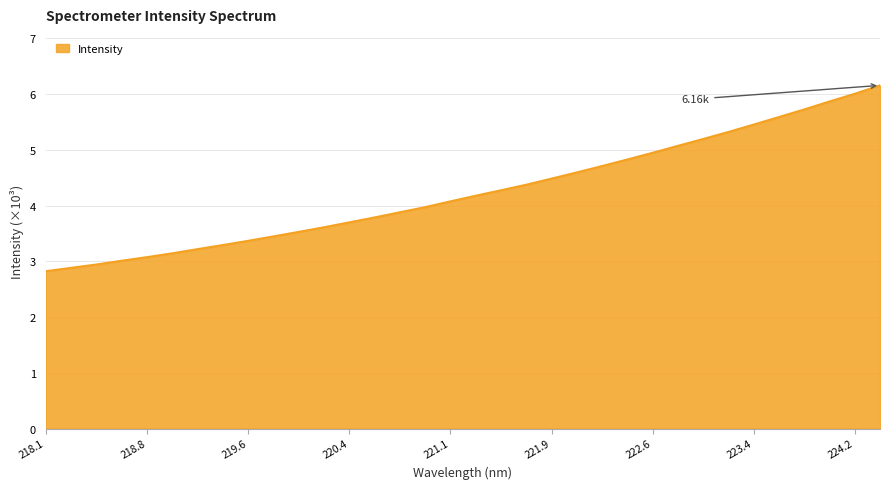

What is the difference between the second highest and minimum values?

3.2